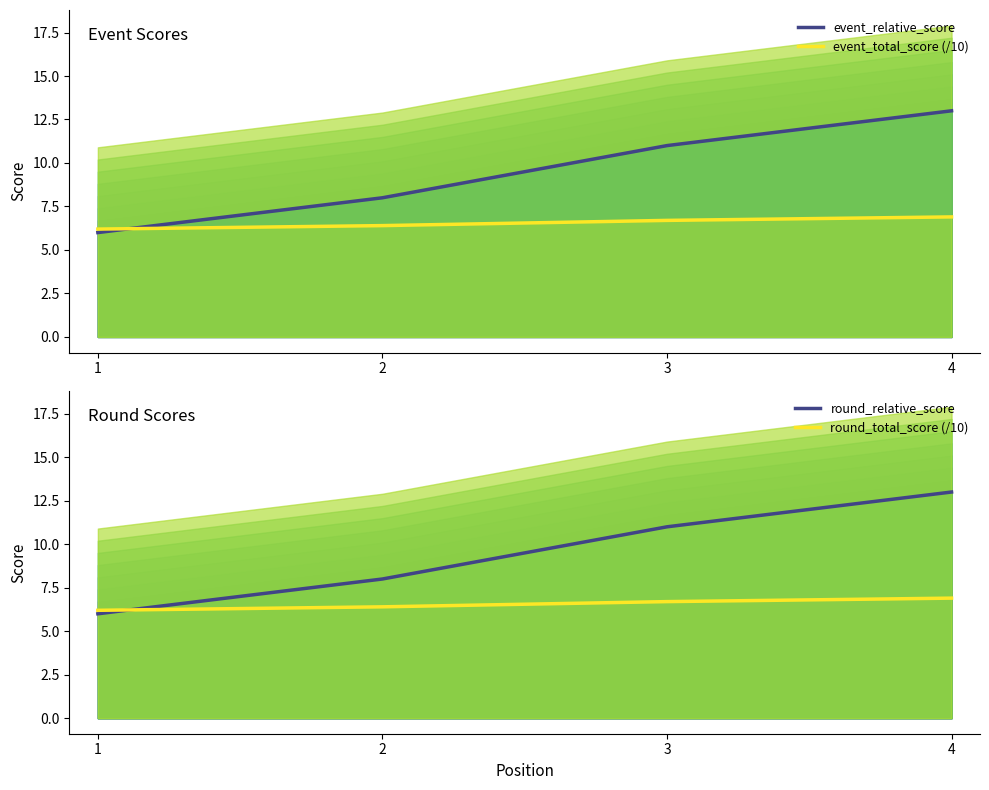

Which series has the largest total across all categories?

event_relative_score